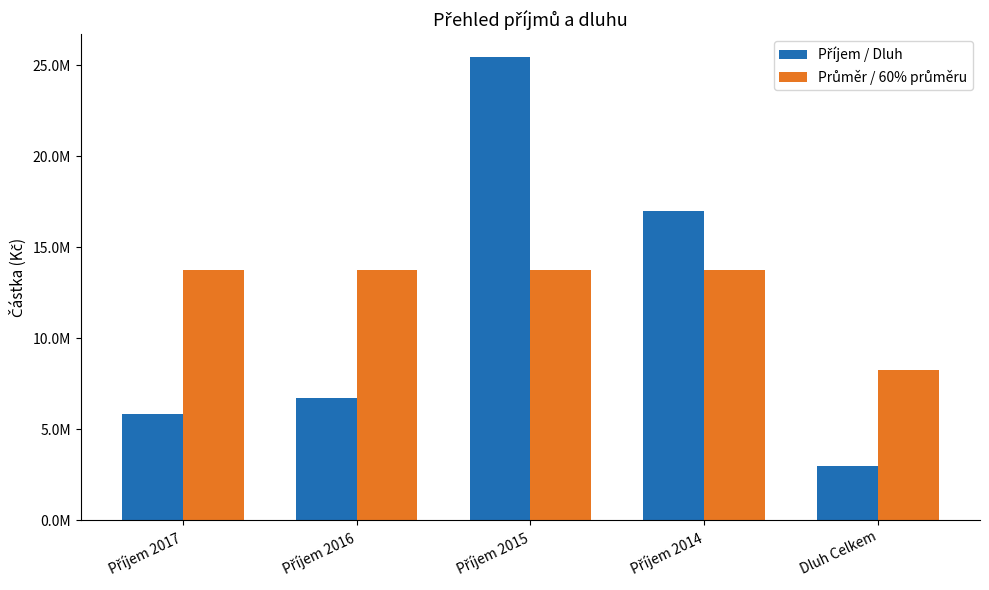

What value does the Příjem / Dluh series have at Příjem 2014?

17011520.0